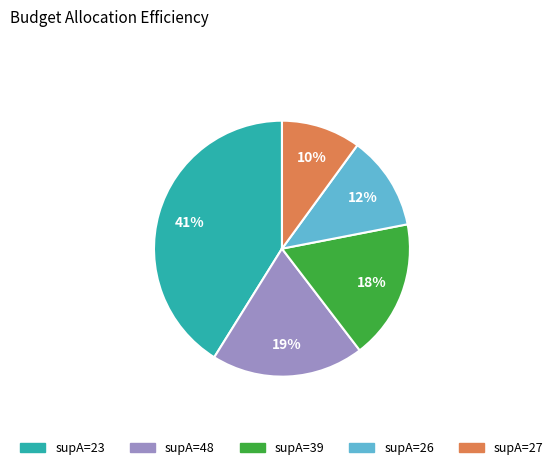

Is there any slice that represents more than half of the pie?

No